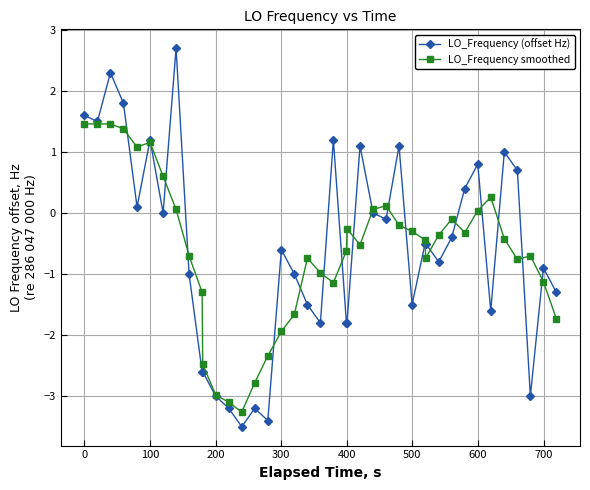

How many distinct data groups are displayed?

2